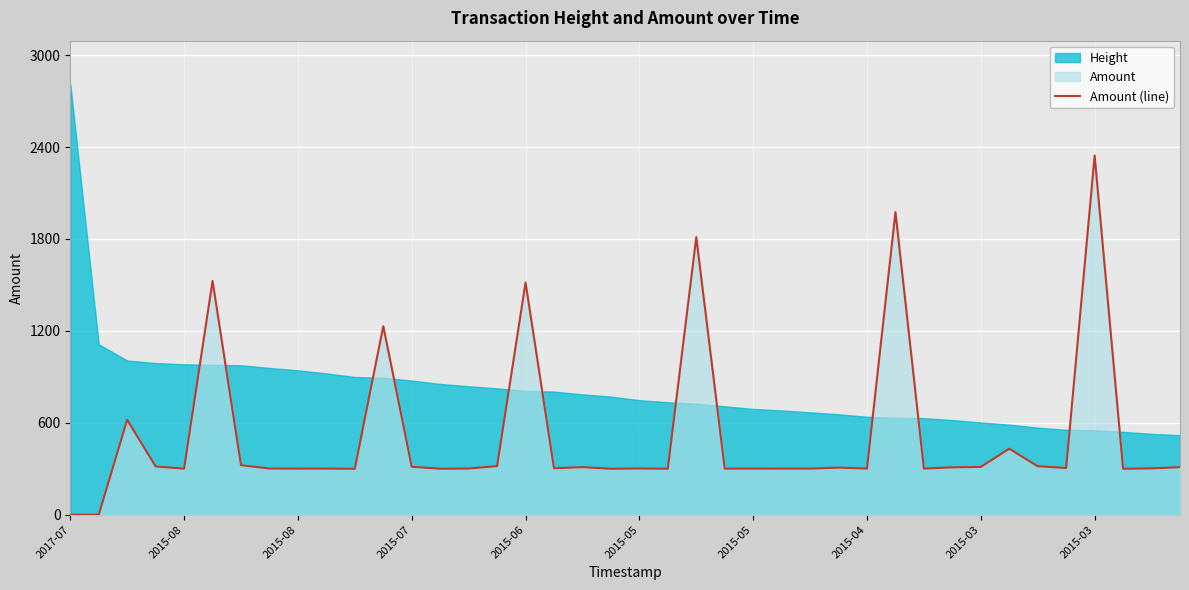

What is the value of the 15th point from the left?

301.7